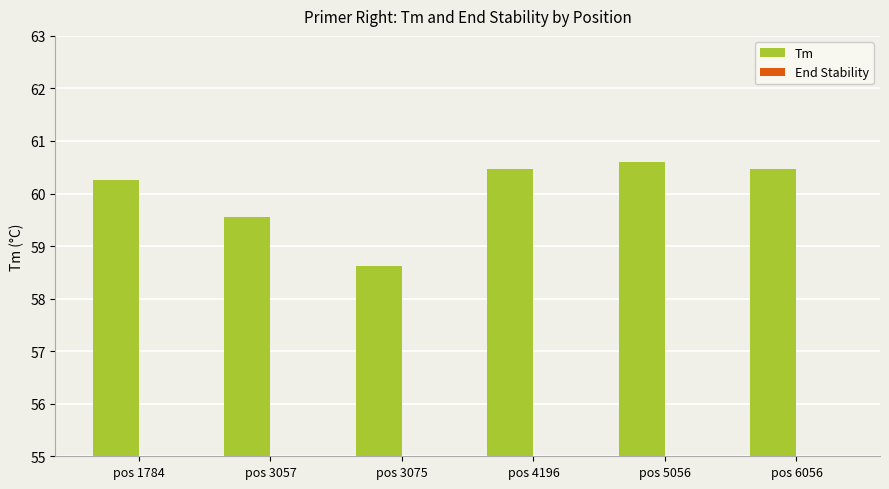

What is the average value of the Tm series?

60.0